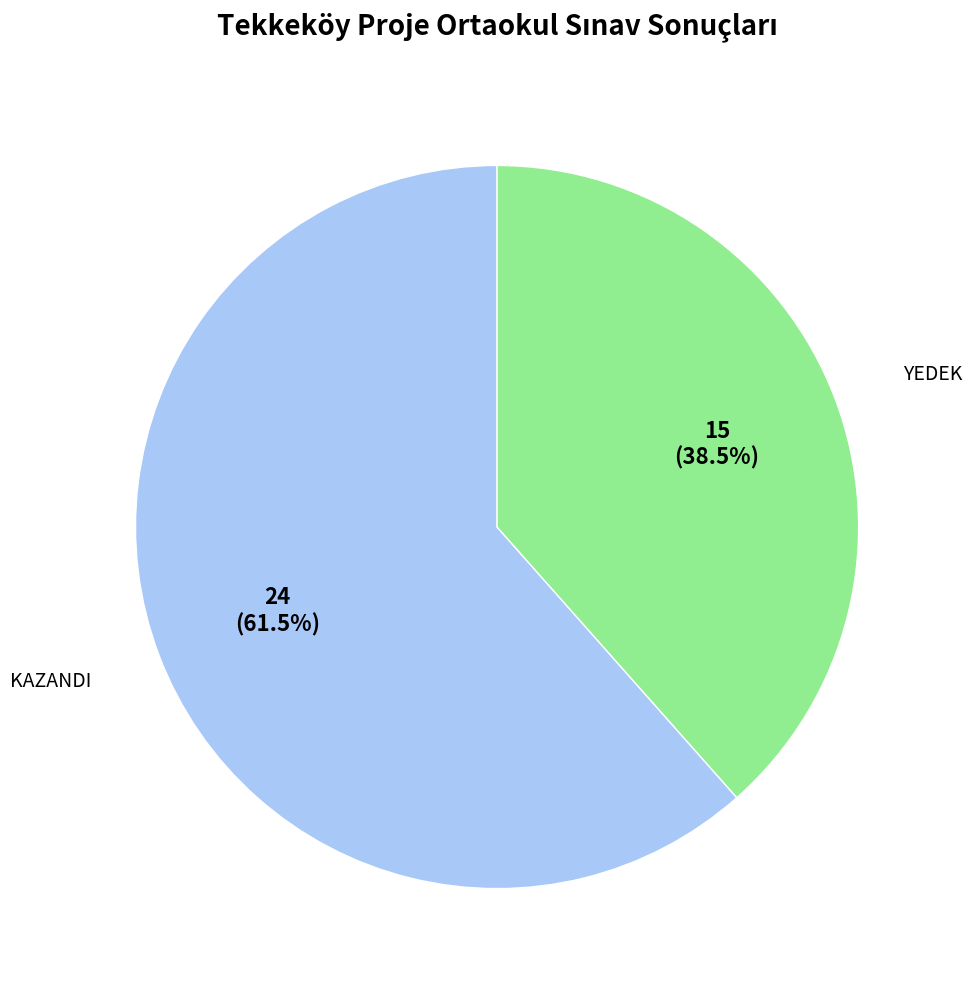

Does any single category account for the majority?

Yes